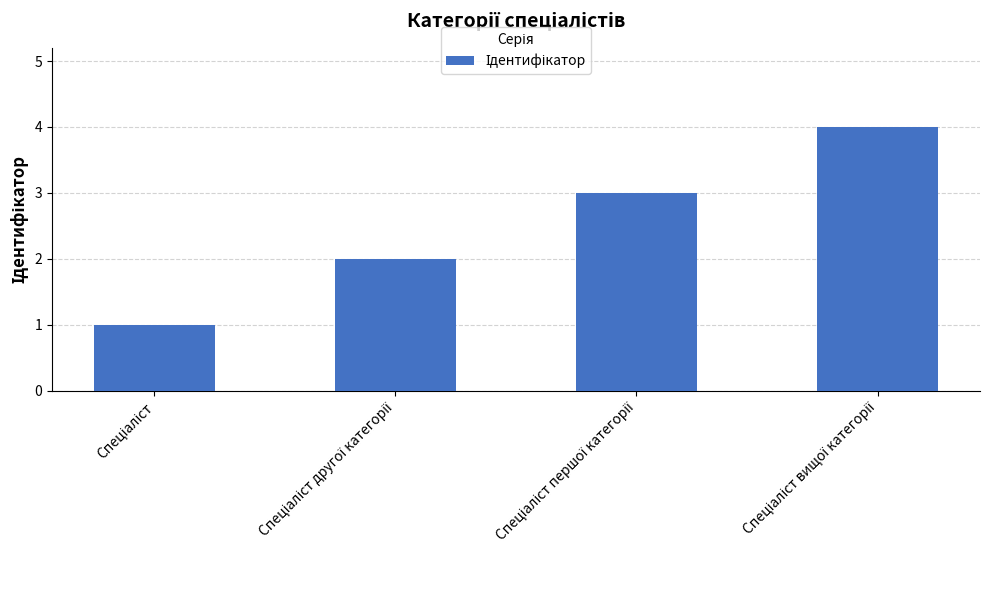

What is the sum of all values?

10